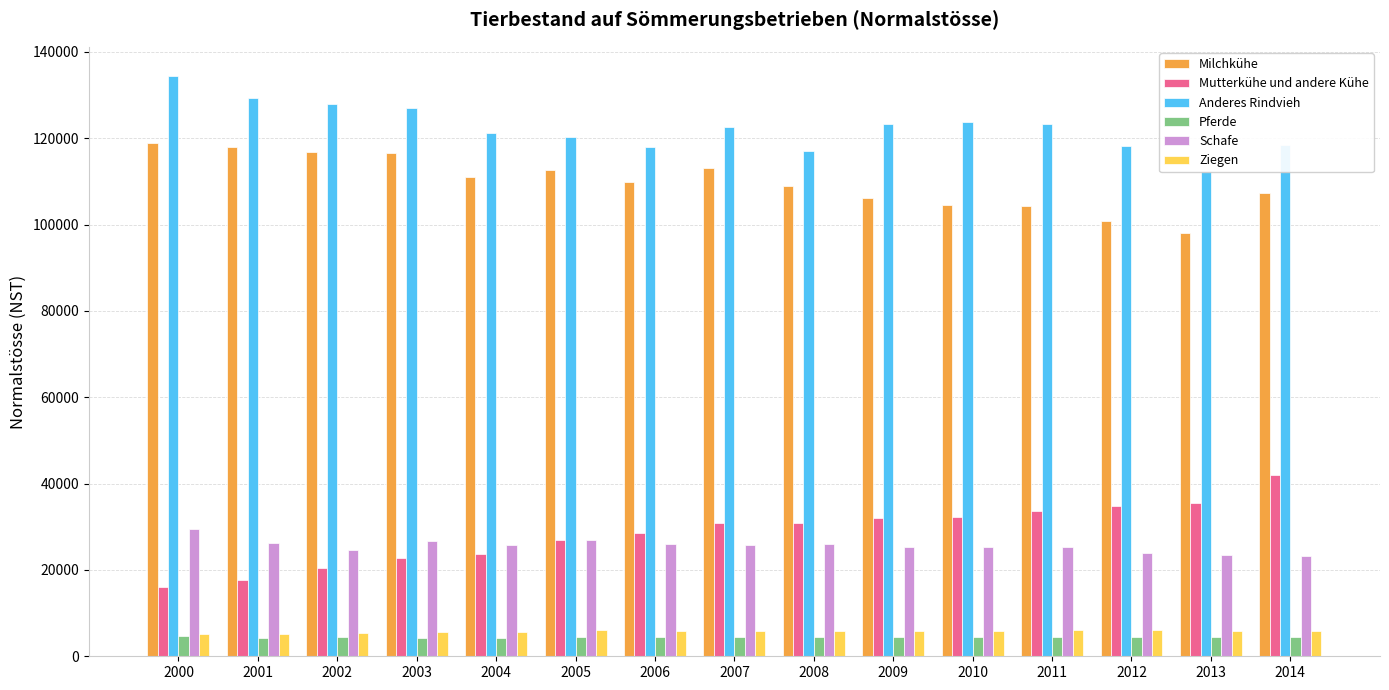

Count the number of categories in the chart.

15